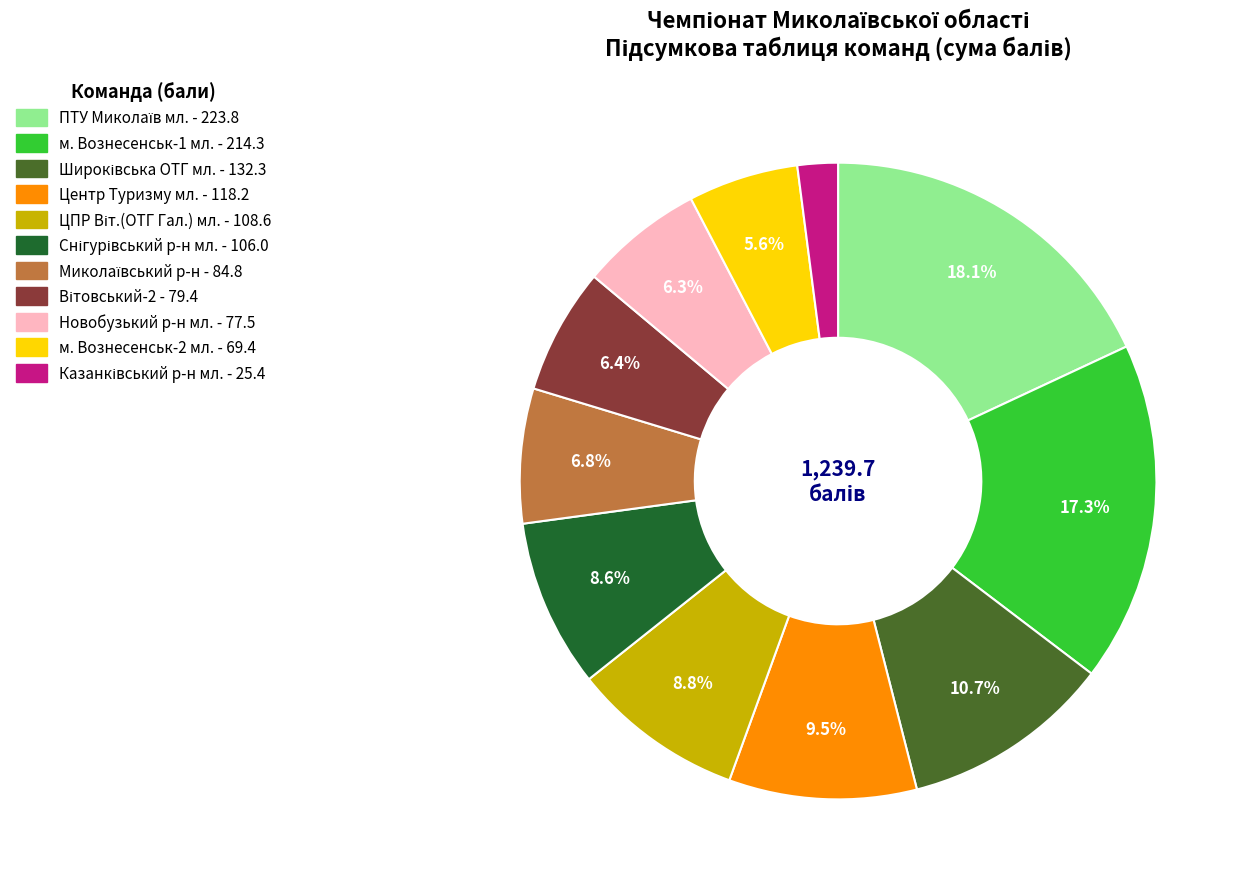

Does any single category account for the majority?

No